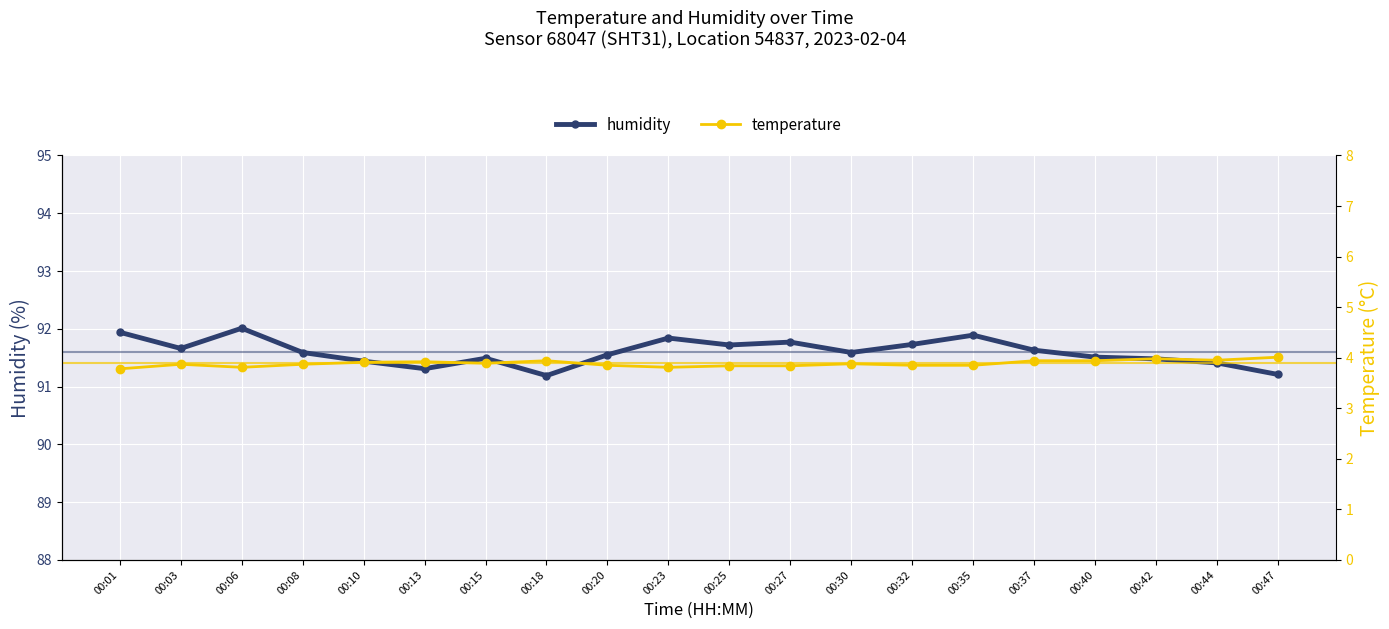

What is the sum of the temperature values at 00:03 and 00:47?

7.9